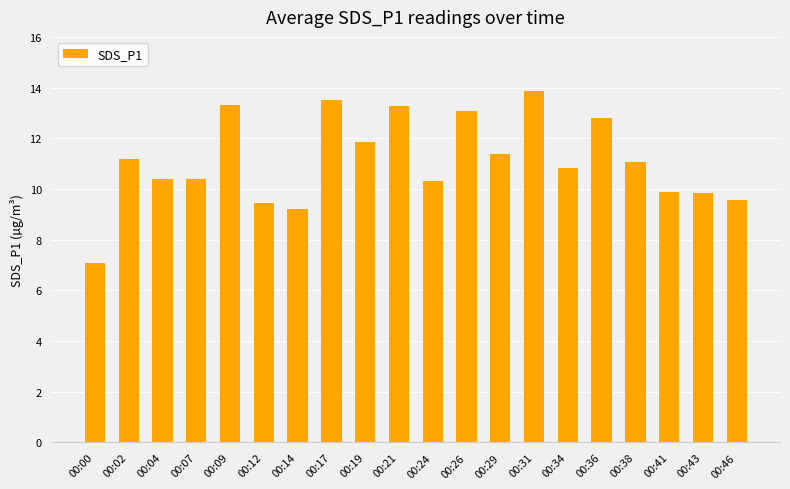

How many series are shown in this chart?

1